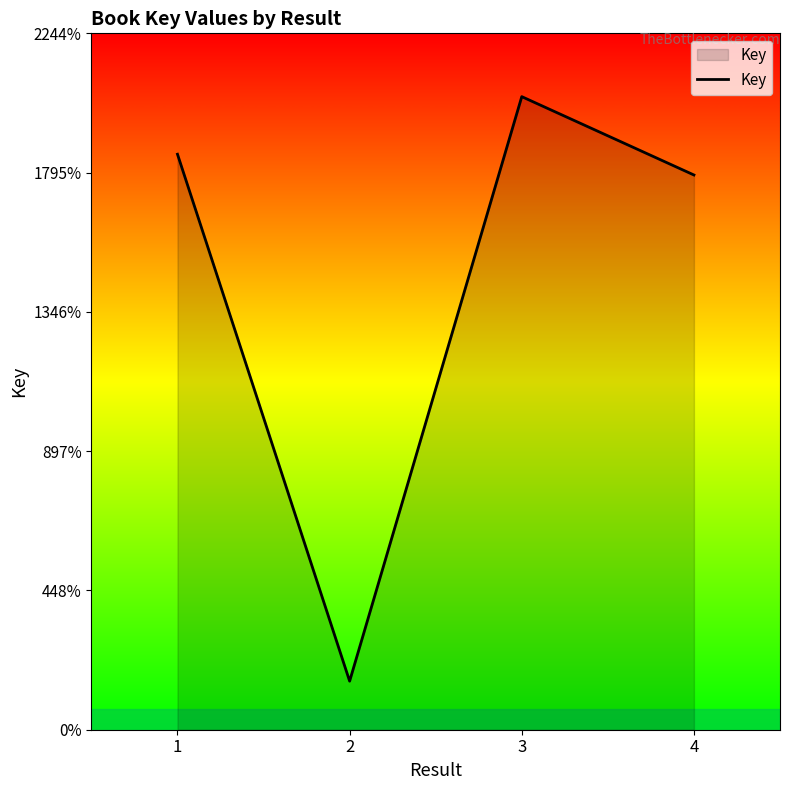

Does the chart display data point markers on the line(s)?

No